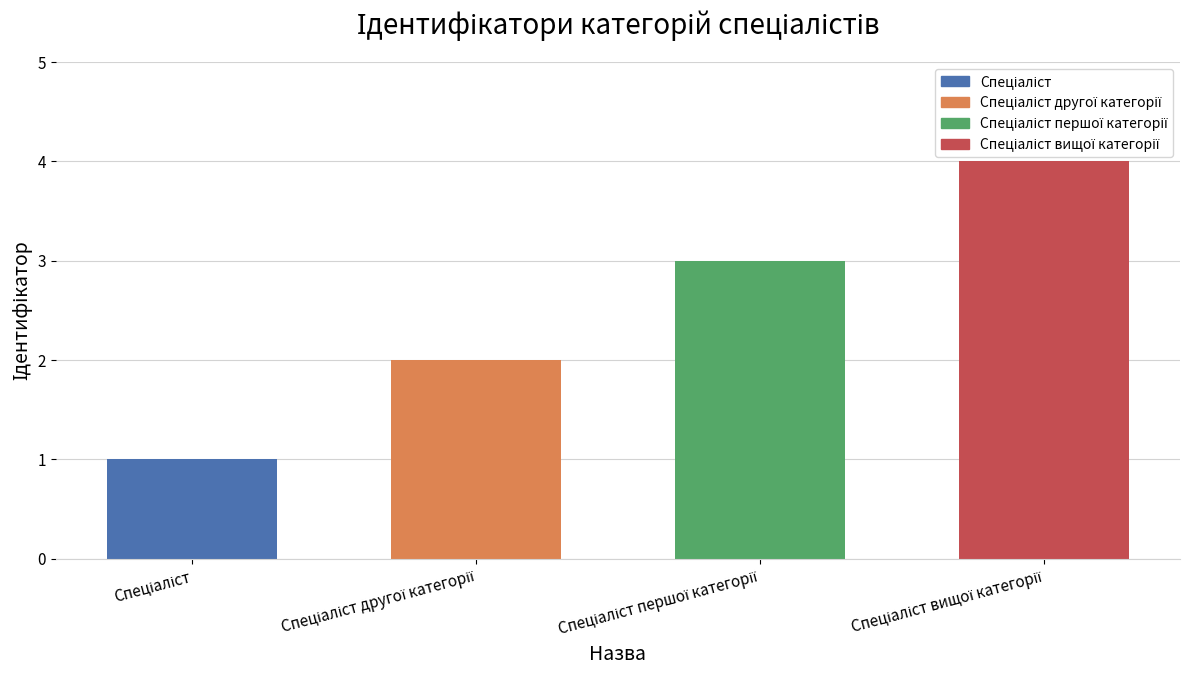

What is the value of the 4th bar from the left?

4